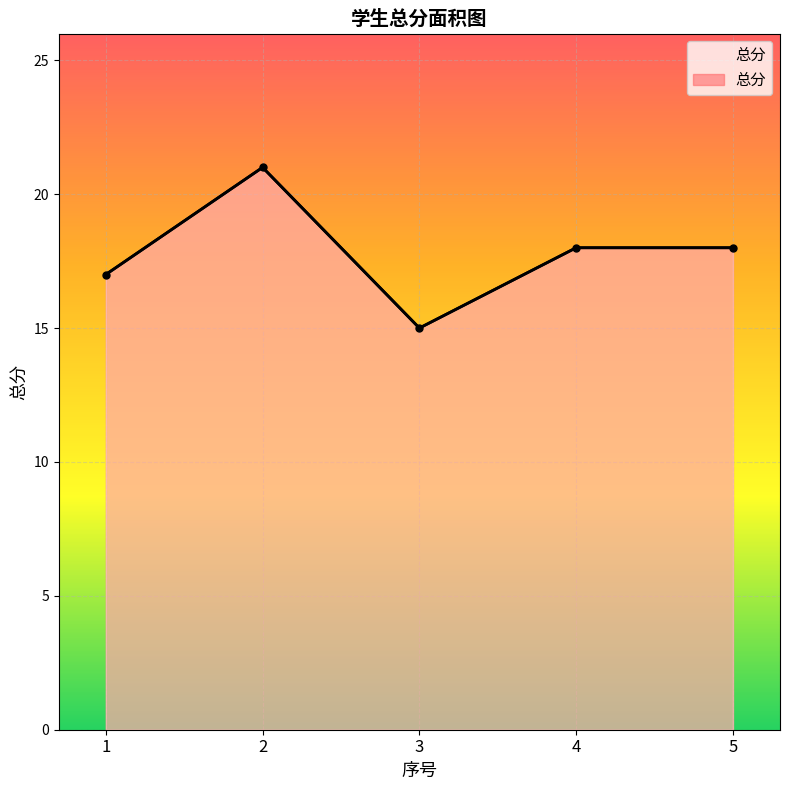

Where is the first local minimum for 总分?

3